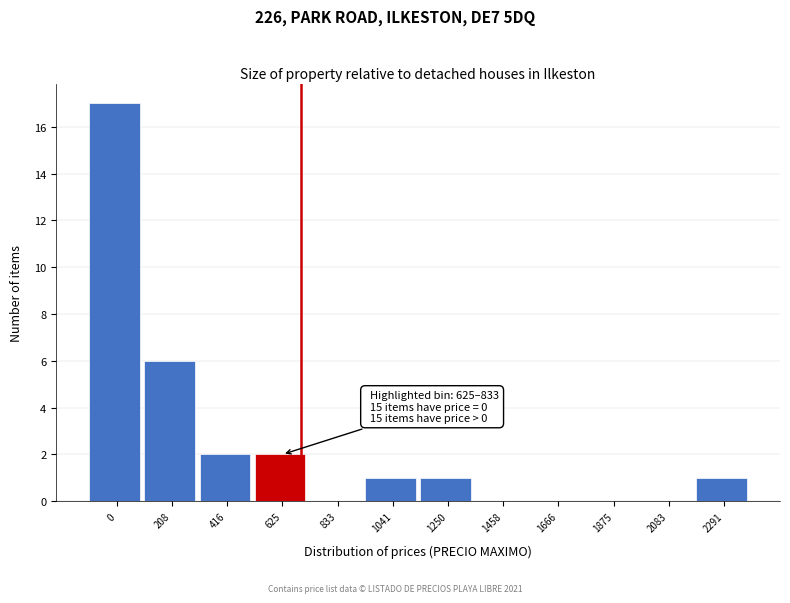

Reading left to right, extract all data points from this chart.

0=17	208=6	416=2	625=2	833=0	1041=1	1250=1	1458=0	1666=0	1875=0	2083=0	2291=1